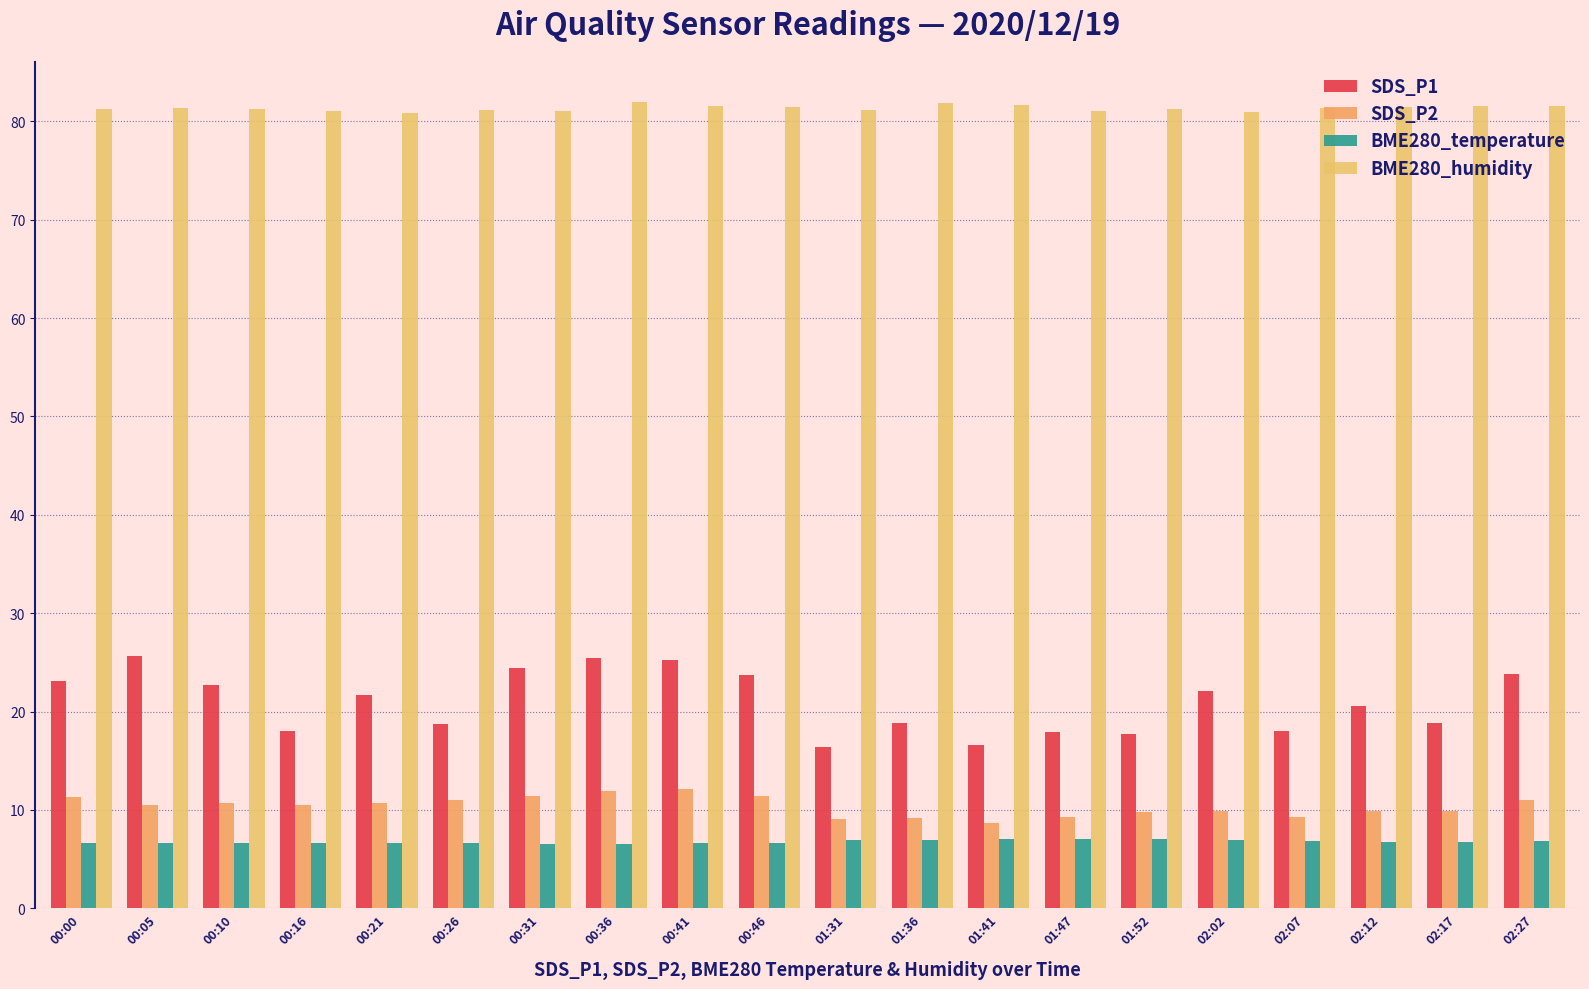

What is the difference between the maximum and minimum values in the SDS_P2 series?

3.5